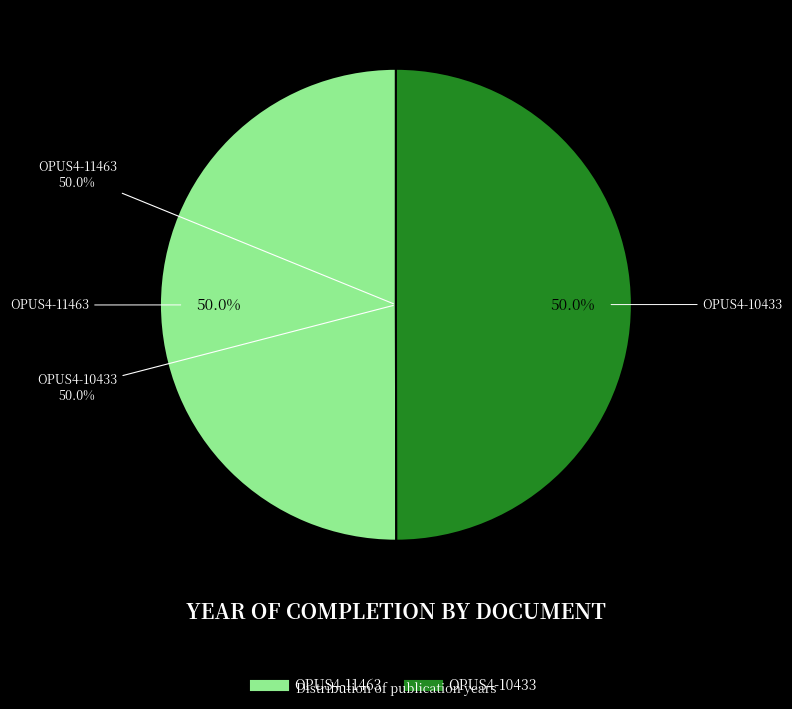

How much of the chart is everything except OPUS4-11463?

50.0%